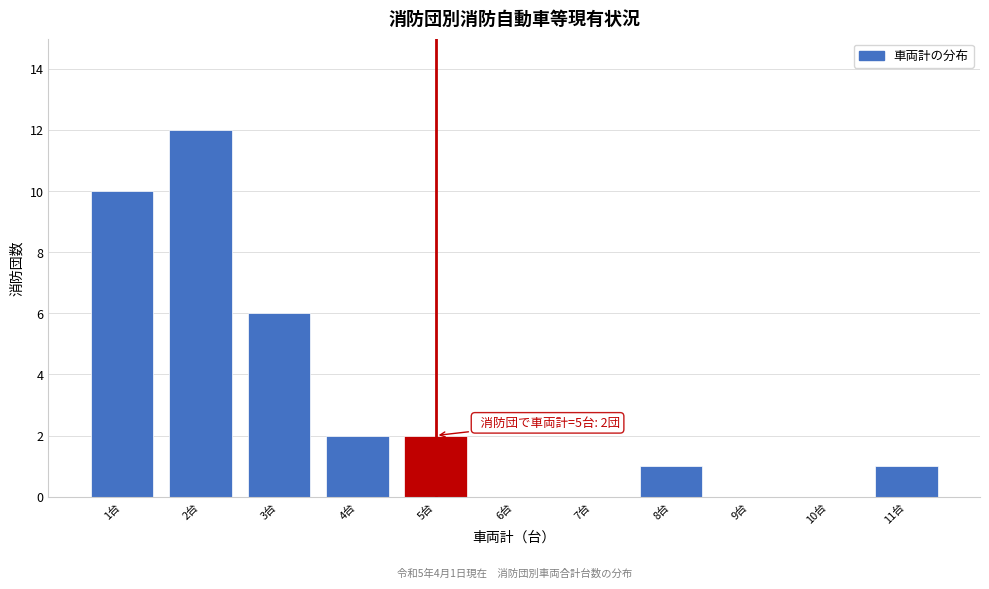

Over which range of the x-axis is the bar tallest?

1.5 to 2.5